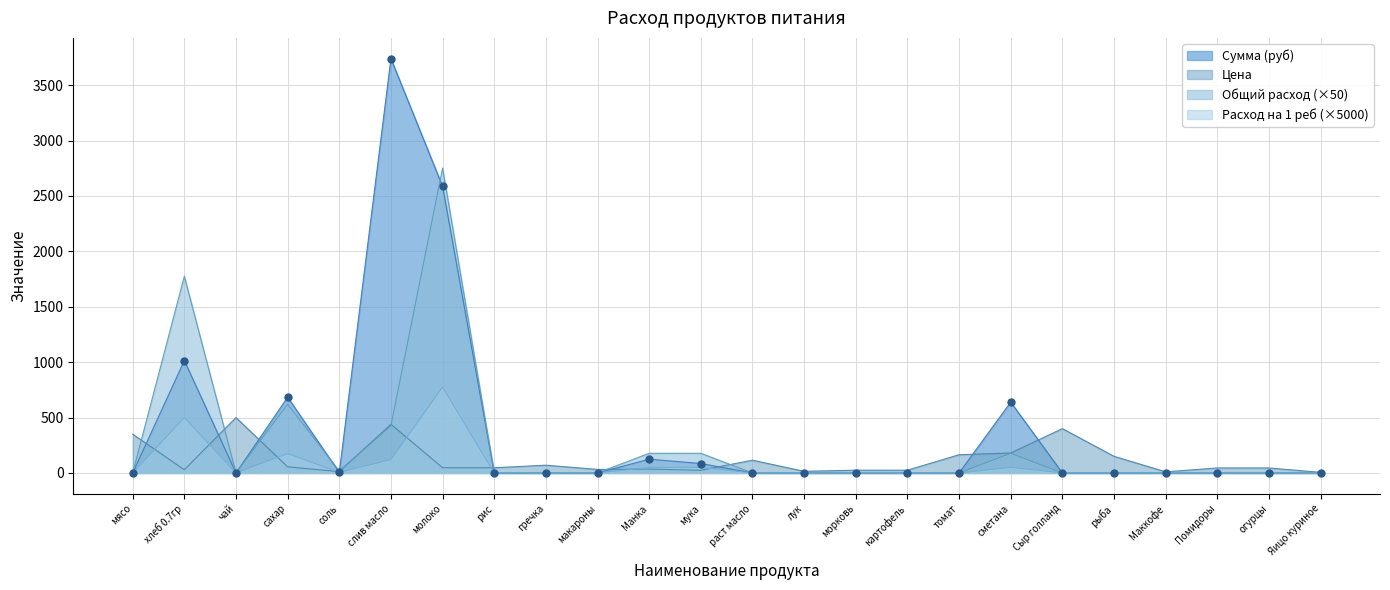

At which category is the sum across all series the highest?

молоко